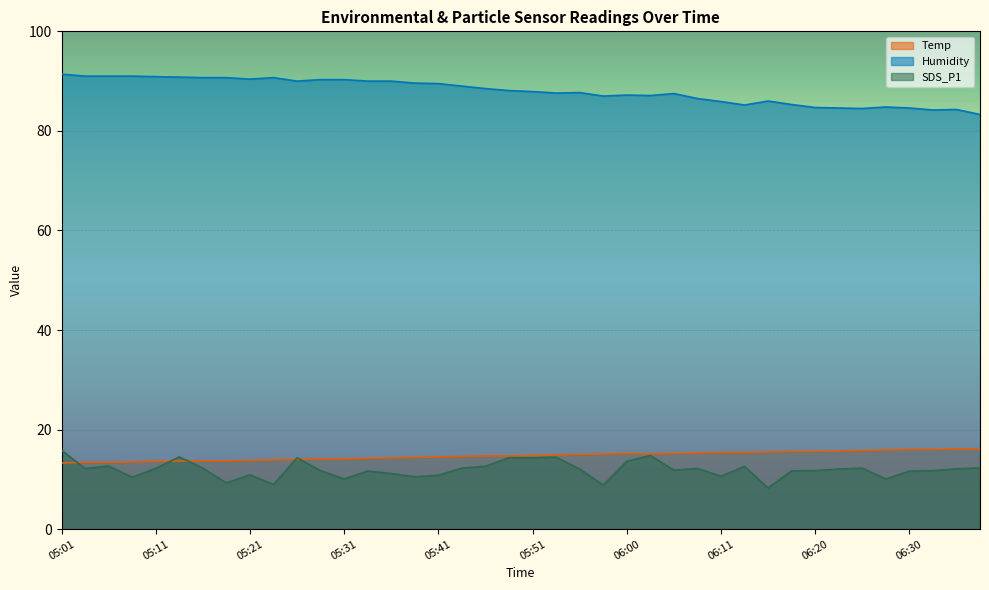

True or false: SDS_P1 and Humidity intersect in this chart.

False